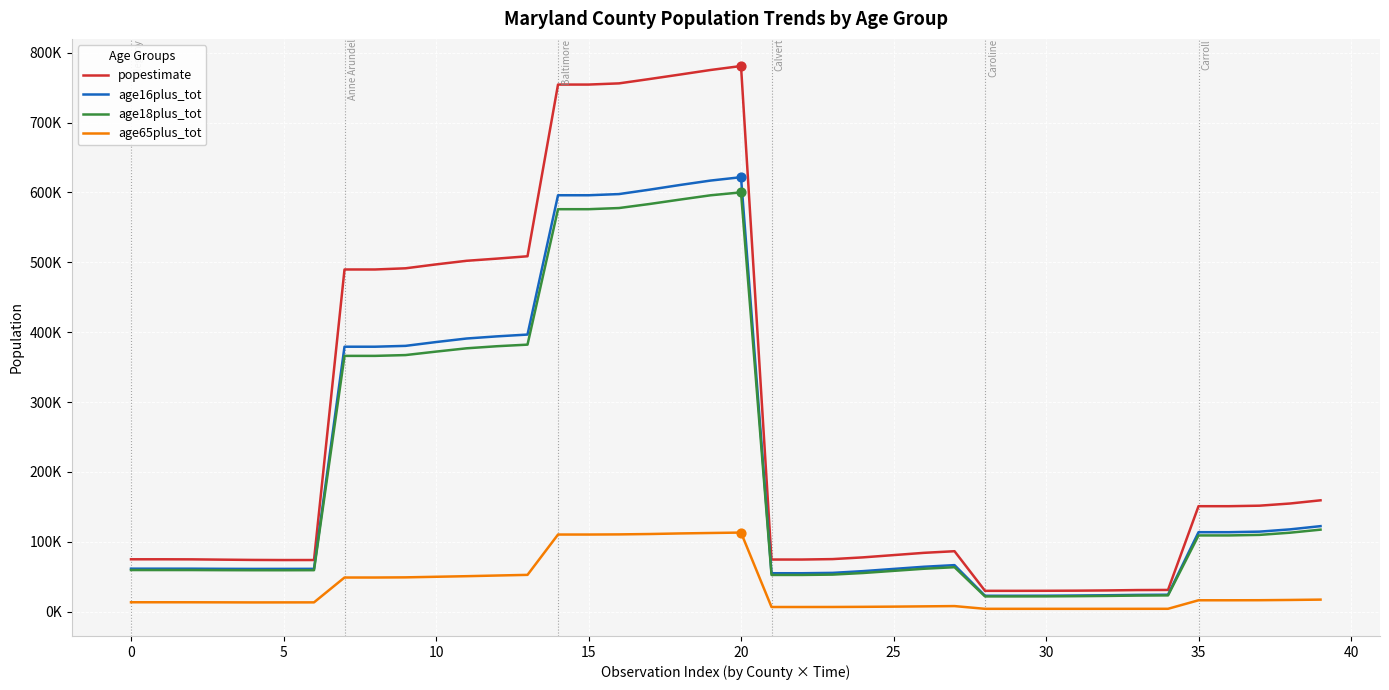

At how many categories does at least one series exceed 95847?

19